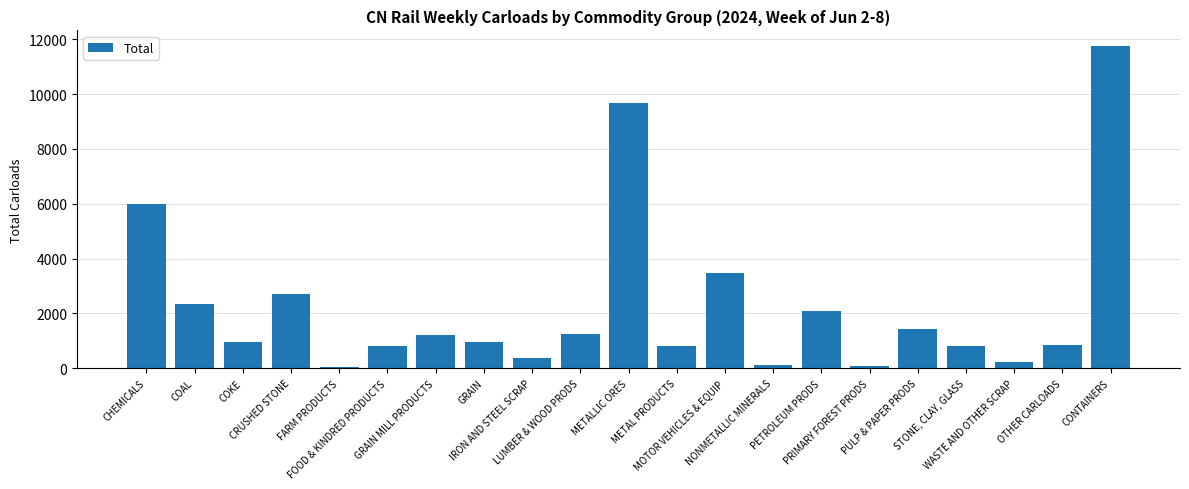

What is the greatest value displayed?

11738